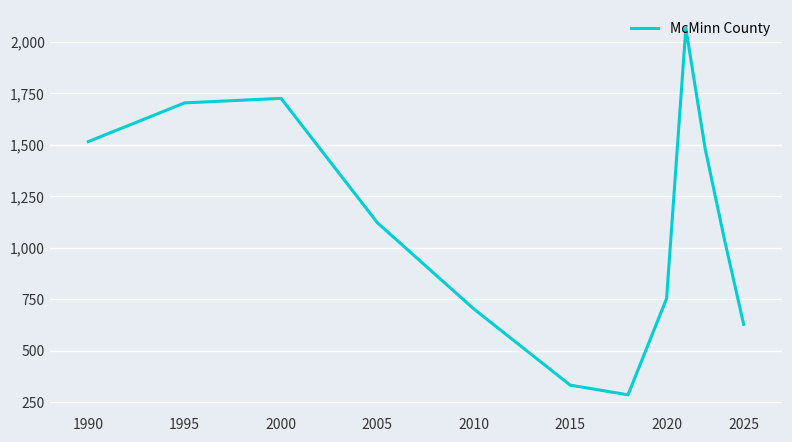

What is the maximum value shown in the chart?

2066